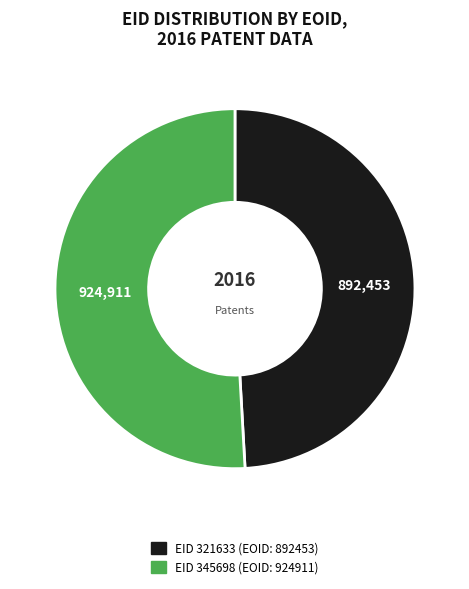

Is there any slice that represents more than half of the pie?

Yes